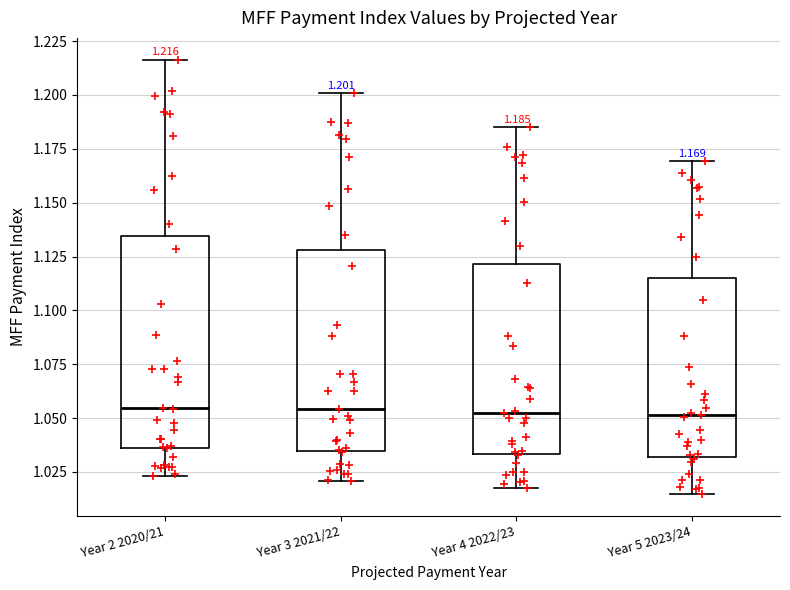

Comparing the boxes themselves (not the whiskers), which one is the tallest?

Year 2 2020/21